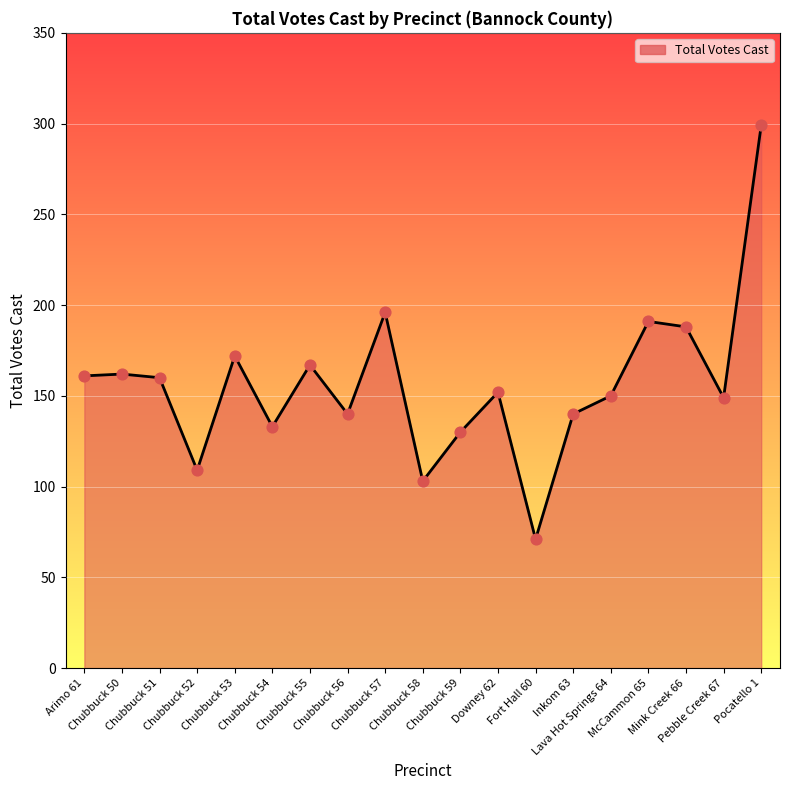

Which has a higher value, Downey 62 or Chubbuck 56?

Downey 62